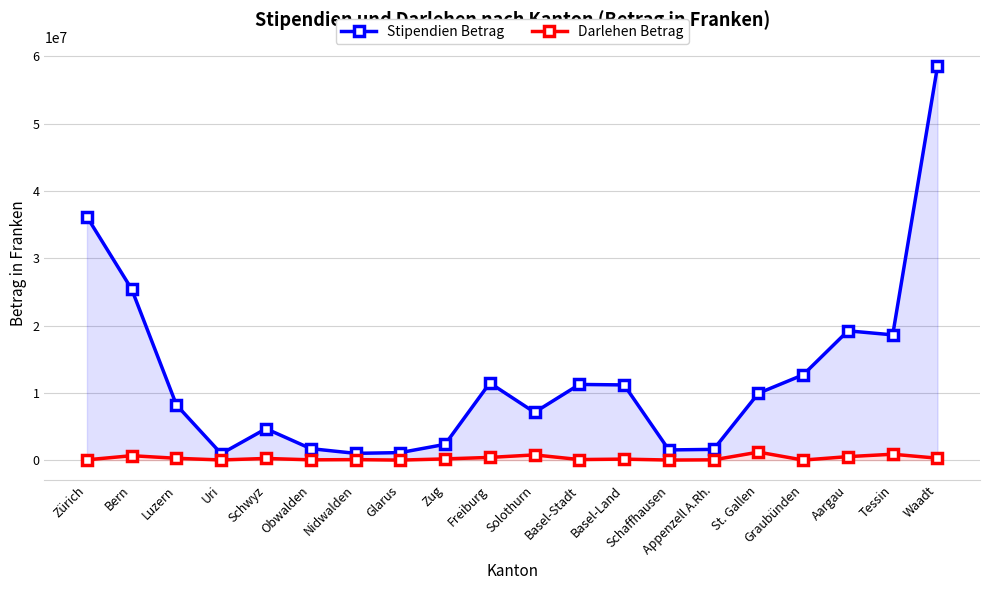

At Appenzell A.Rh., list the series in order from smallest to largest.

Darlehen Betrag, Stipendien Betrag